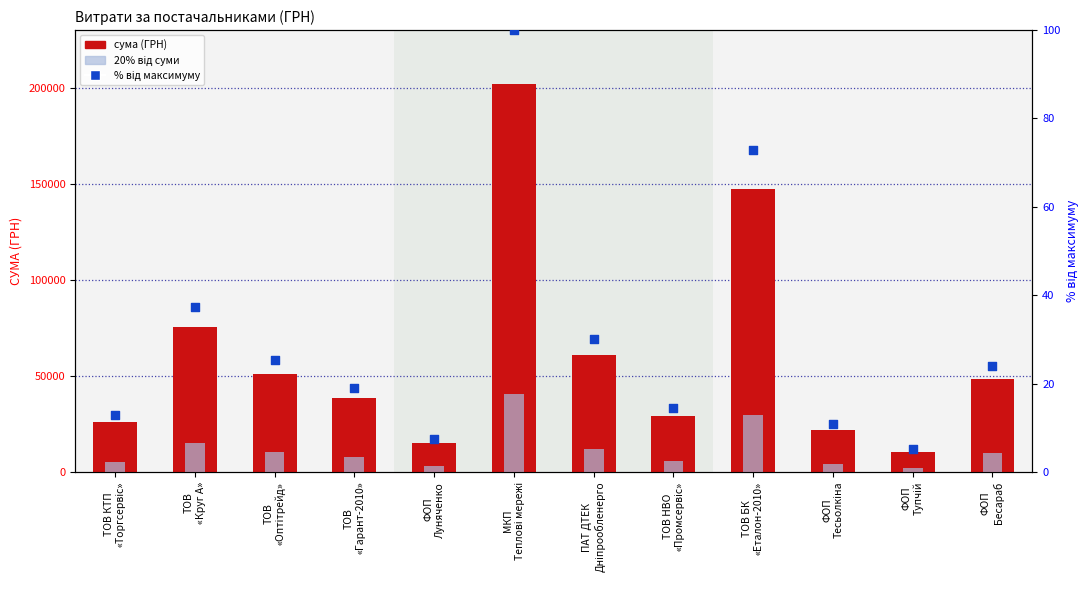

Is the value of сума (ГРН) at ТОВ БК
«Еталон-2010» greater than the value of % від макс. at ФОП
Тесьолкіна?

Yes